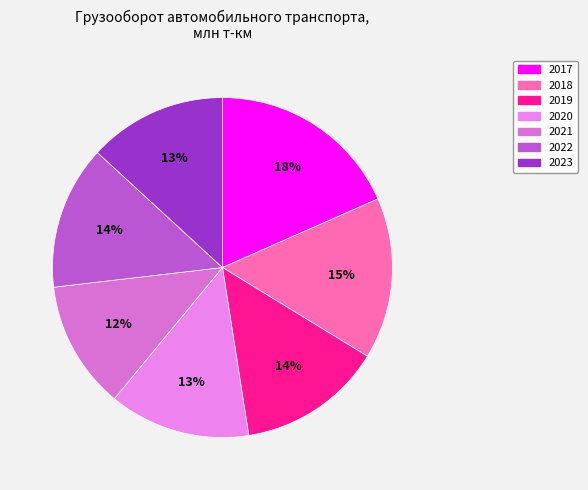

Between 2018 and 2022, which is larger?

2018